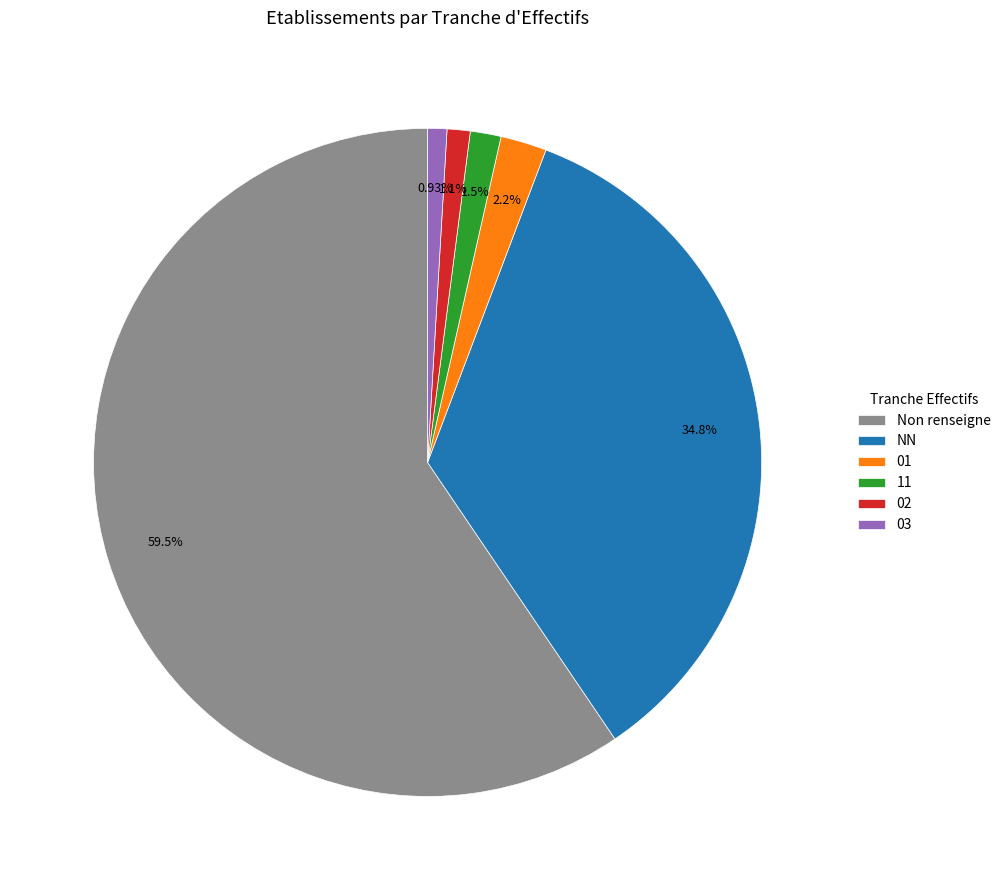

Between 03 and 11, which is larger?

11